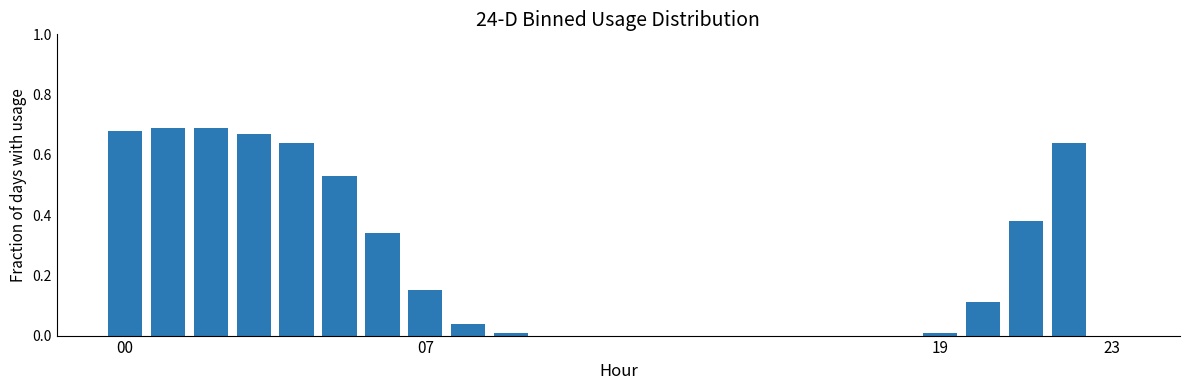

What is the sum of all values?

5.6